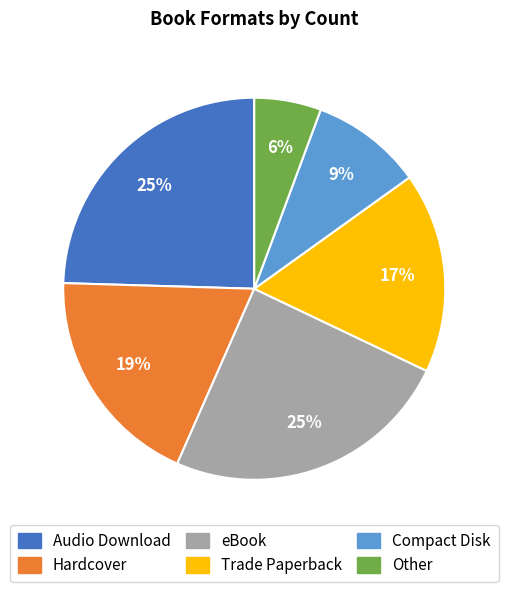

To the nearest percent, what percentage of the pie is Trade Paperback?

17%